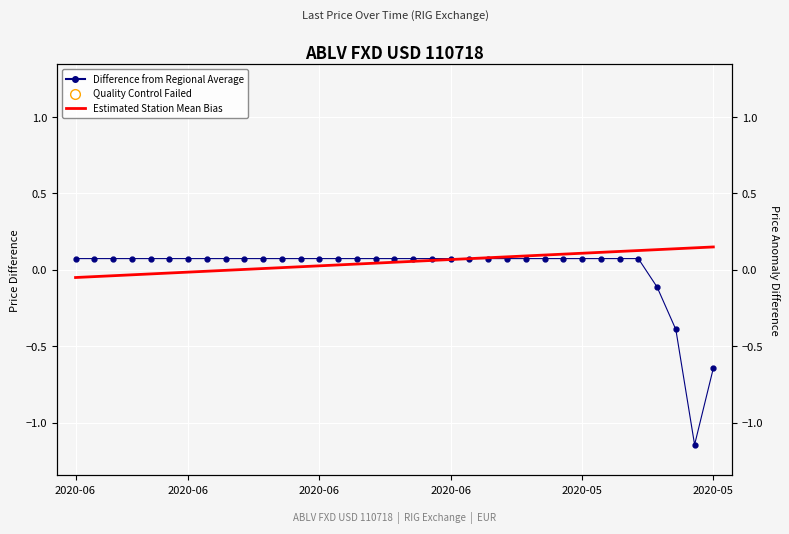

Which category has the highest value in the Estimated Station Mean Bias series?

2020-05